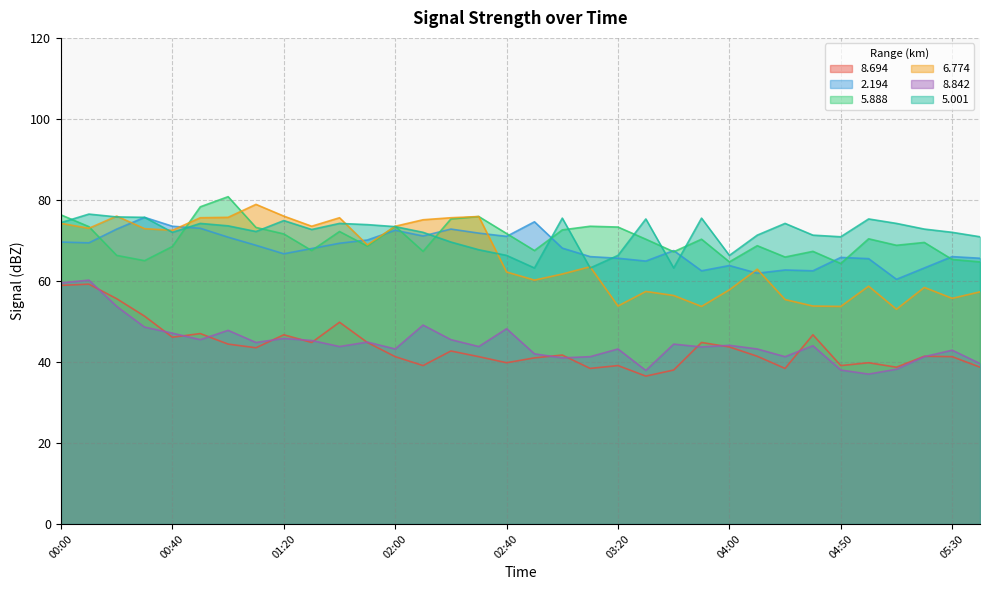

How many lines are shown in the chart?

6